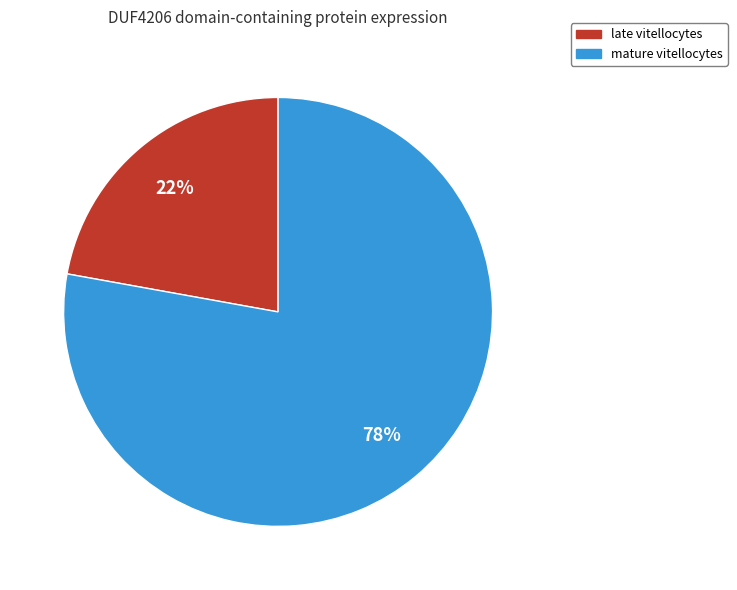

Which category has the smallest portion of the pie?

late vitellocytes